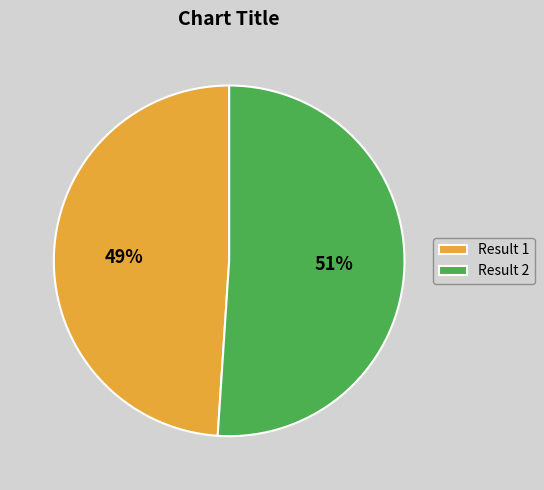

Which category has the biggest portion of the pie?

Result 2